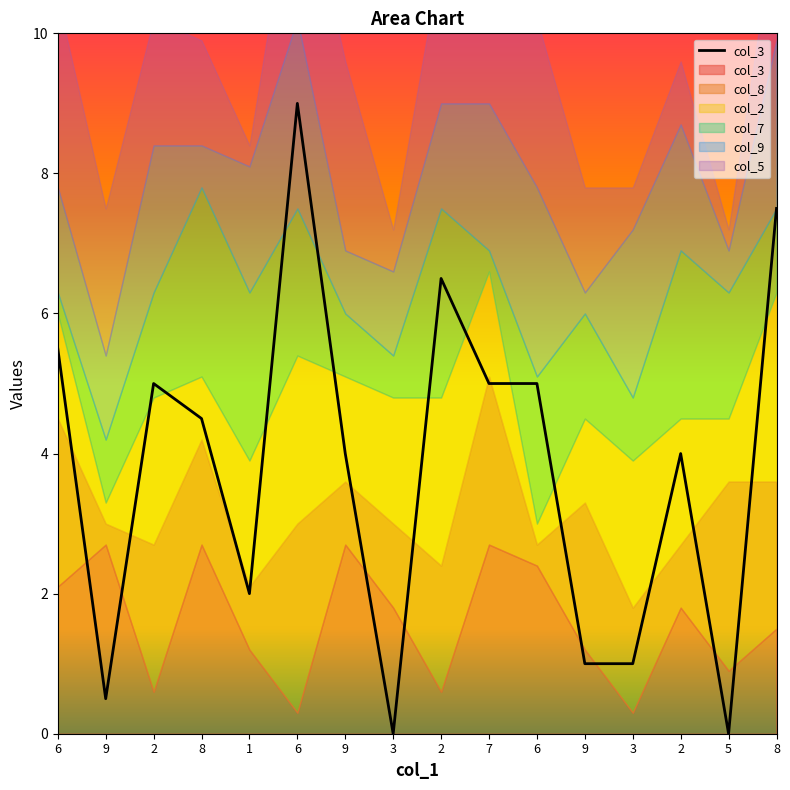

Which has a higher value, 9 or 9?

9